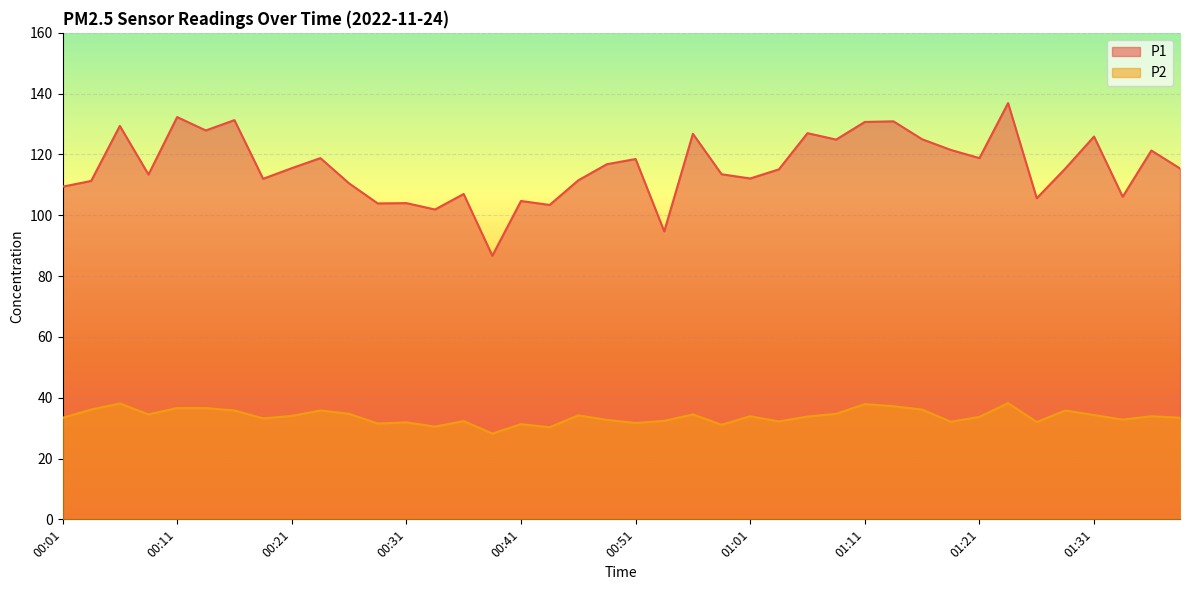

Rank the series by their average value, from lowest to highest.

P2, P1